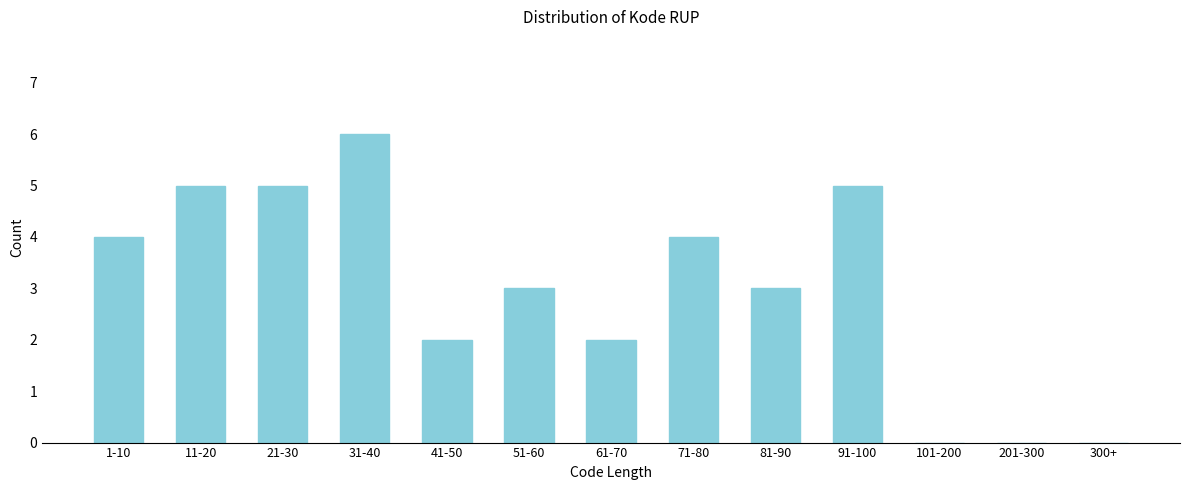

Reading left to right, transcribe all the data shown in this chart.

1-10=4	11-20=5	21-30=5	31-40=6	41-50=2	51-60=3	61-70=2	71-80=4	81-90=3	91-100=5	101-200=0	201-300=0	300+=0